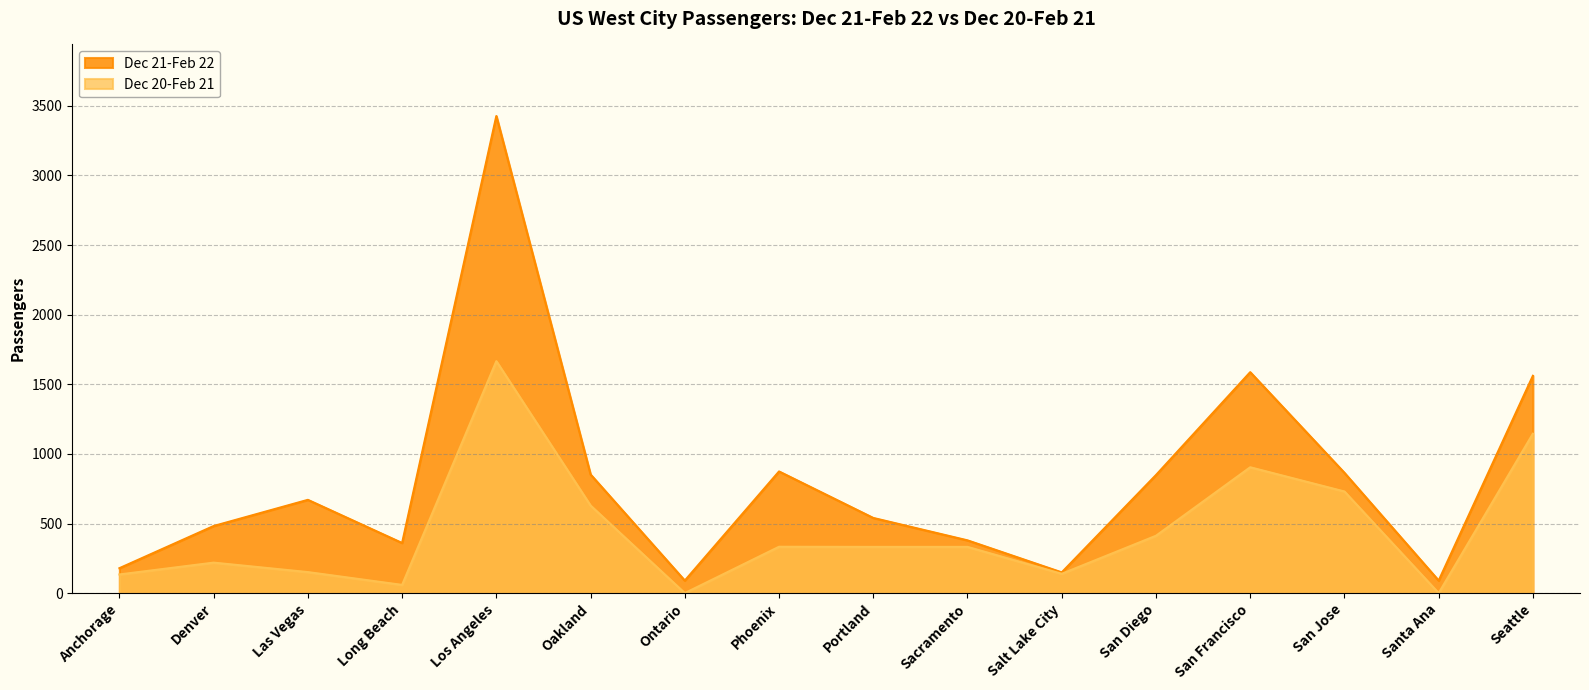

Is it true that Dec 21-Feb 22 equals 122 at Sacramento?

False